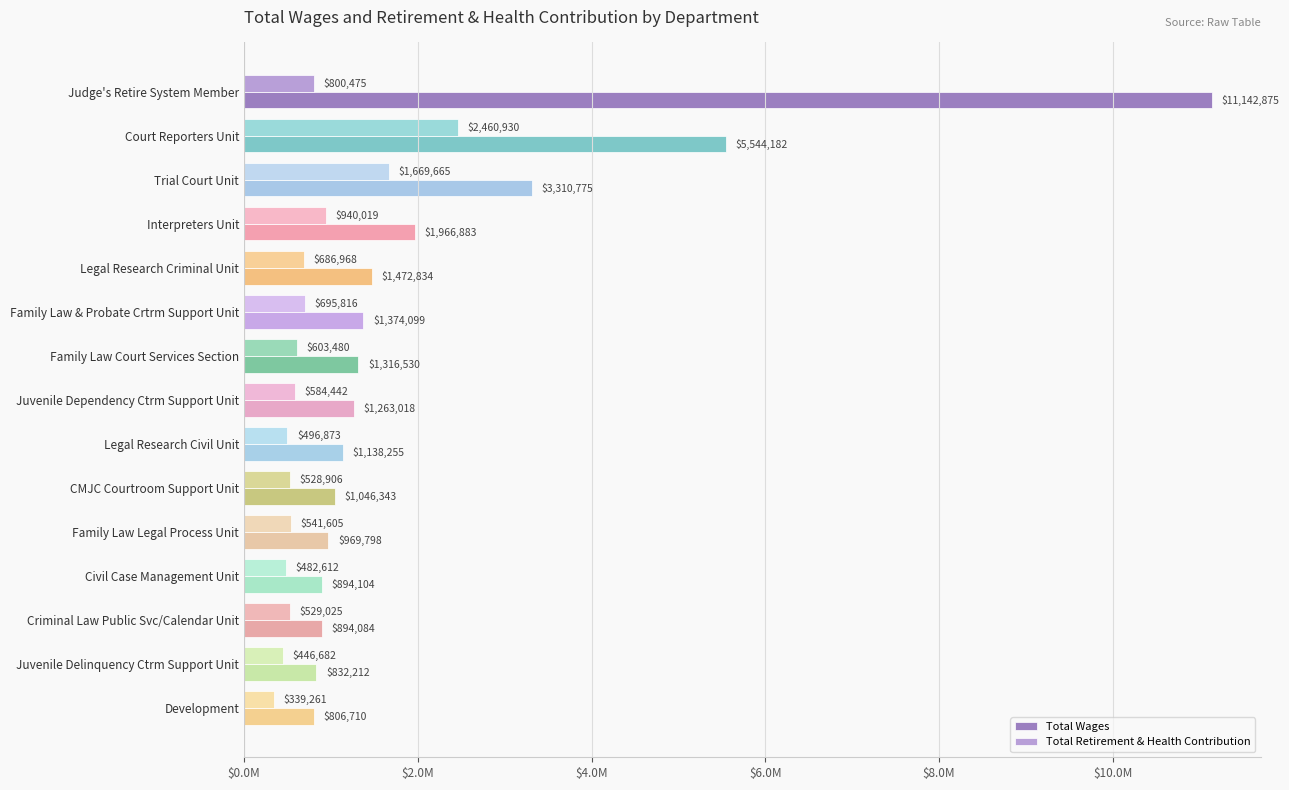

Which category has the lowest value across all series?

Development